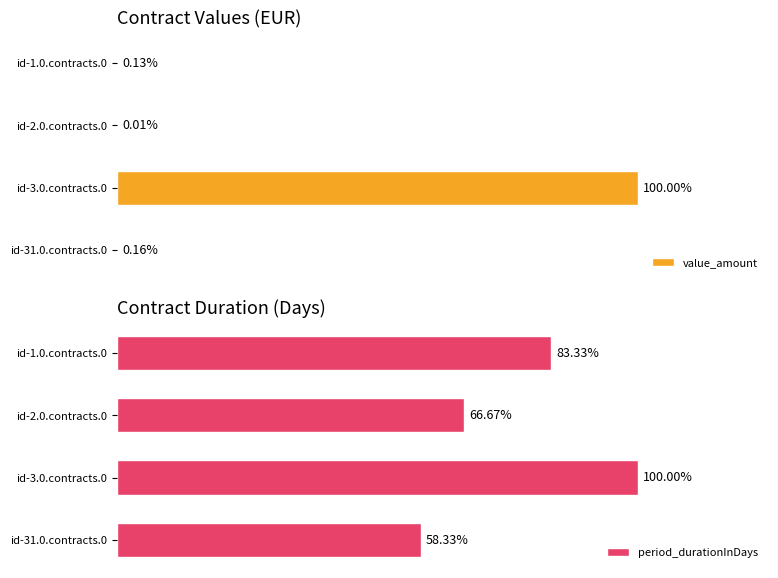

Reading left to right, list all the values displayed in this chart.

value_amount: 188.0	9.0	148446.5	236.0
period_durationInDays: 610.0	488.0	732.0	427.0